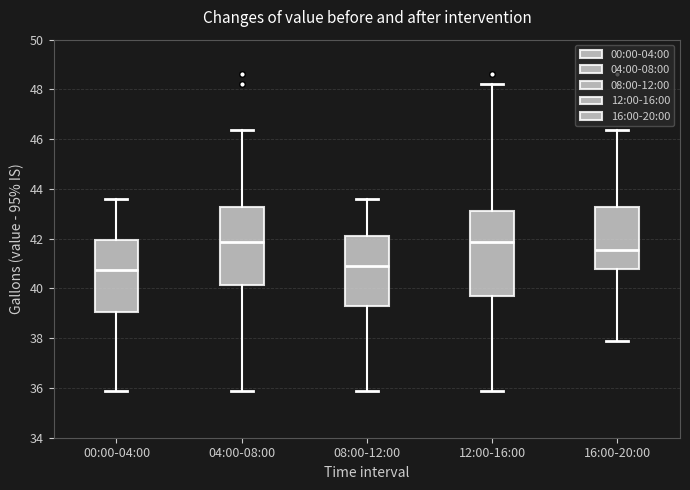

Reading left to right, read every box against the y-axis: the position of its median line, the range the box covers, and the ends of its whiskers. The values are not printed on the chart, so give them approximately, as read against the axis.

00:00-04:00: median 40.8, box 39.0 to 42.0, whiskers 35.8 to 43.6
04:00-08:00: median 41.8, box 40.2 to 43.2, whiskers 35.8 to 46.4
08:00-12:00: median 40.8, box 39.4 to 42.0, whiskers 35.8 to 43.6
12:00-16:00: median 41.8, box 39.8 to 43.2, whiskers 35.8 to 48.2
16:00-20:00: median 41.6, box 40.8 to 43.2, whiskers 37.8 to 46.4